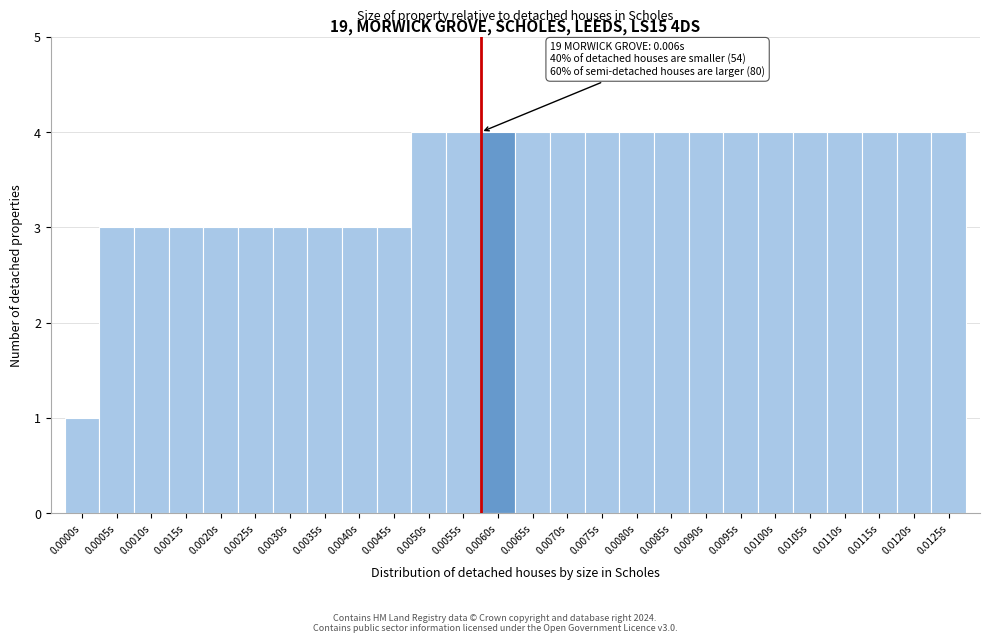

Reading left to right, what are all the values shown in this chart?

0.0000s=1	0.0005s=3	0.0010s=3	0.0015s=3	0.0020s=3	0.0025s=3	0.0030s=3	0.0035s=3	0.0040s=3	0.0045s=3	0.0050s=4	0.0055s=4	0.0060s=4	0.0065s=4	0.0070s=4	0.0075s=4	0.0080s=4	0.0085s=4	0.0090s=4	0.0095s=4	0.0100s=4	0.0105s=4	0.0110s=4	0.0115s=4	0.0120s=4	0.0125s=4